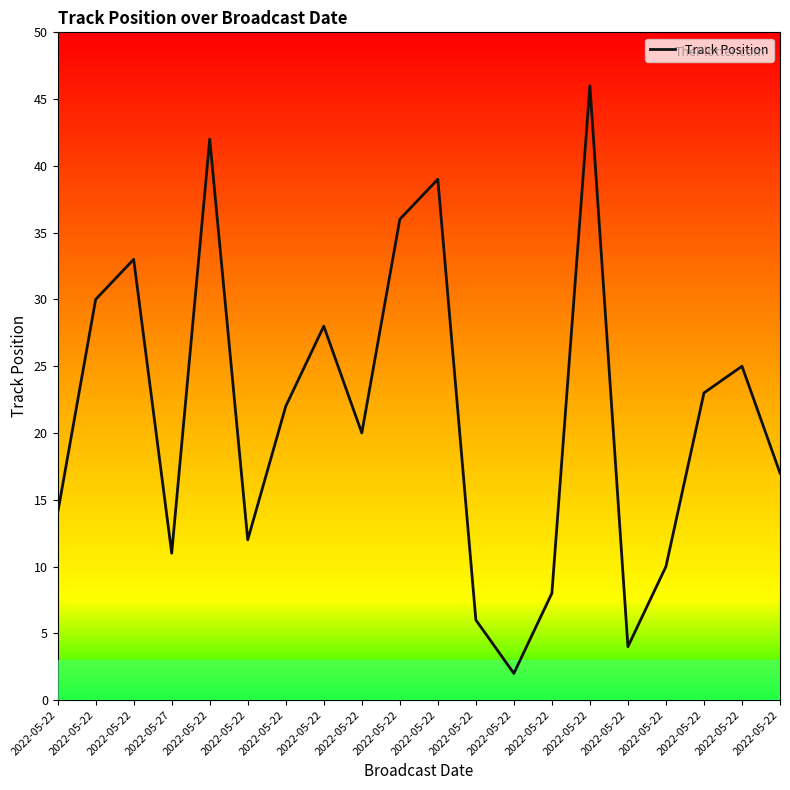

At which category does the chart reach its minimum across all series?

2022-05-22